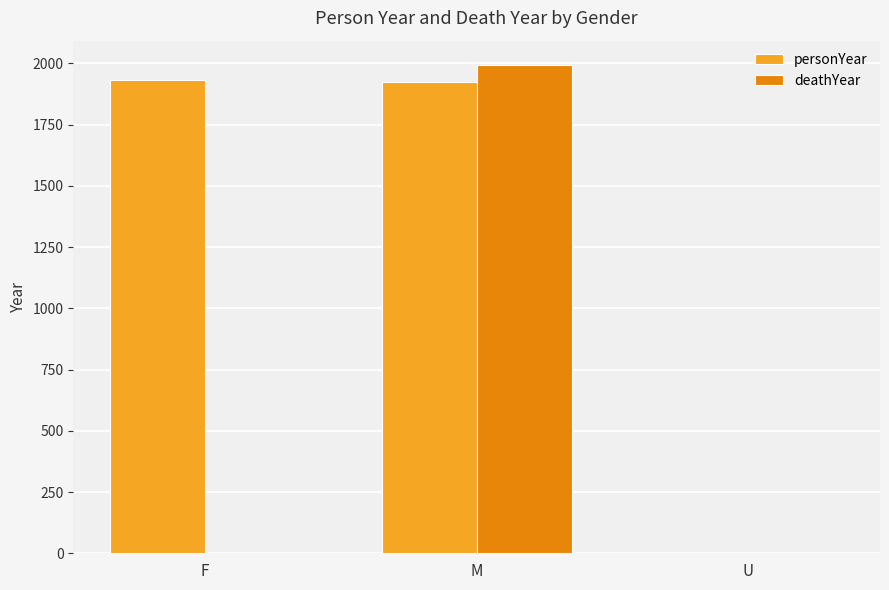

Where is personYear nearest to the value 966?

M